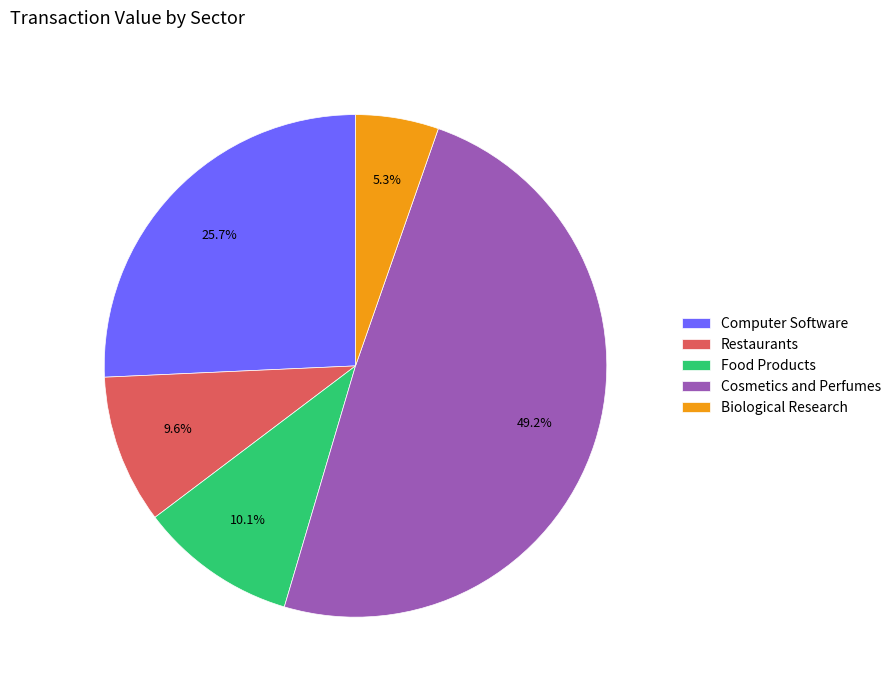

Is Food Products the majority of the pie?

No